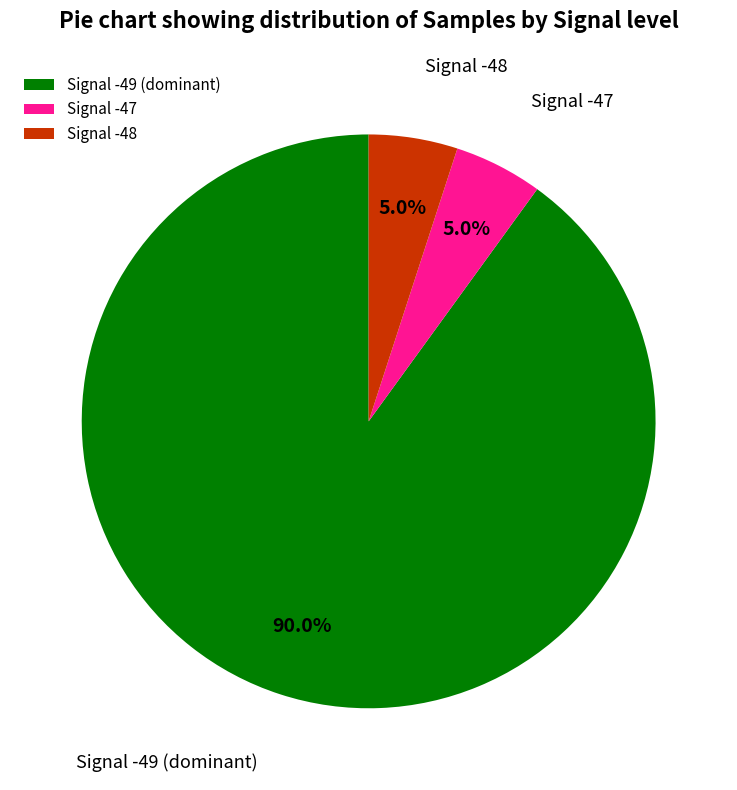

Which category has the biggest portion of the pie?

Signal -49 (dominant)